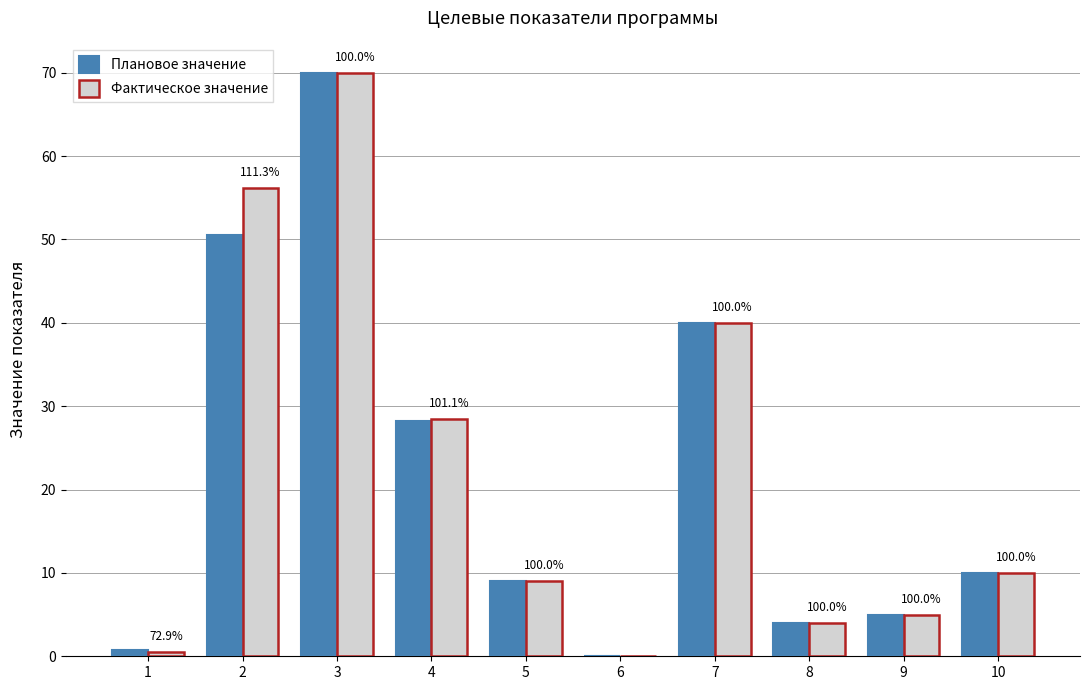

Is it true that Фактическое значение equals 2.3 at 9?

False